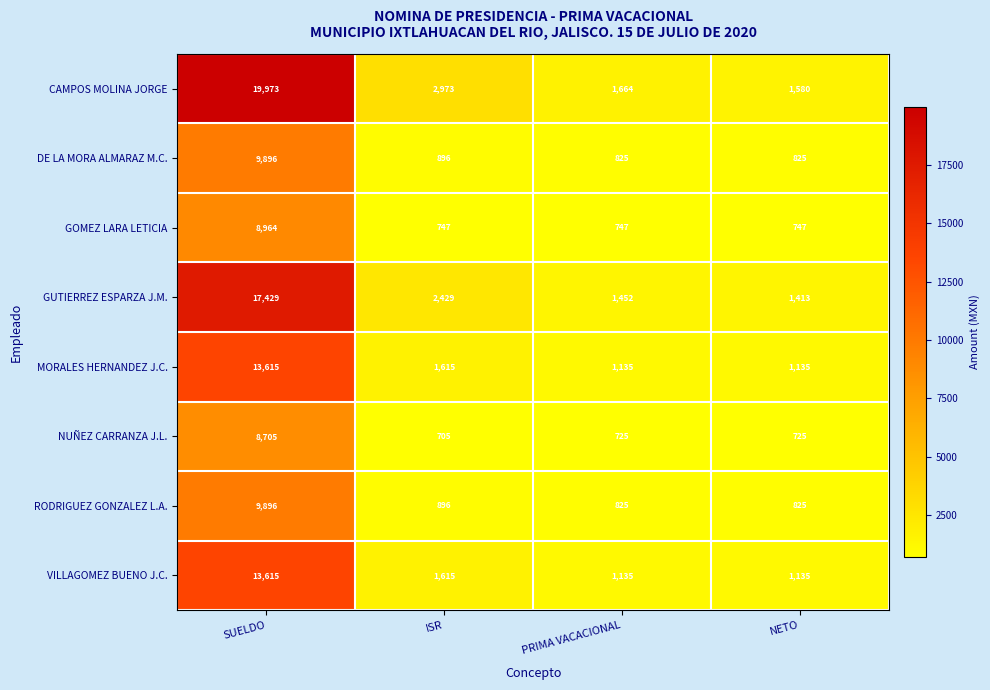

Where does the DE LA MORA ALMARAZ M.C. series first go above 896?

SUELDO